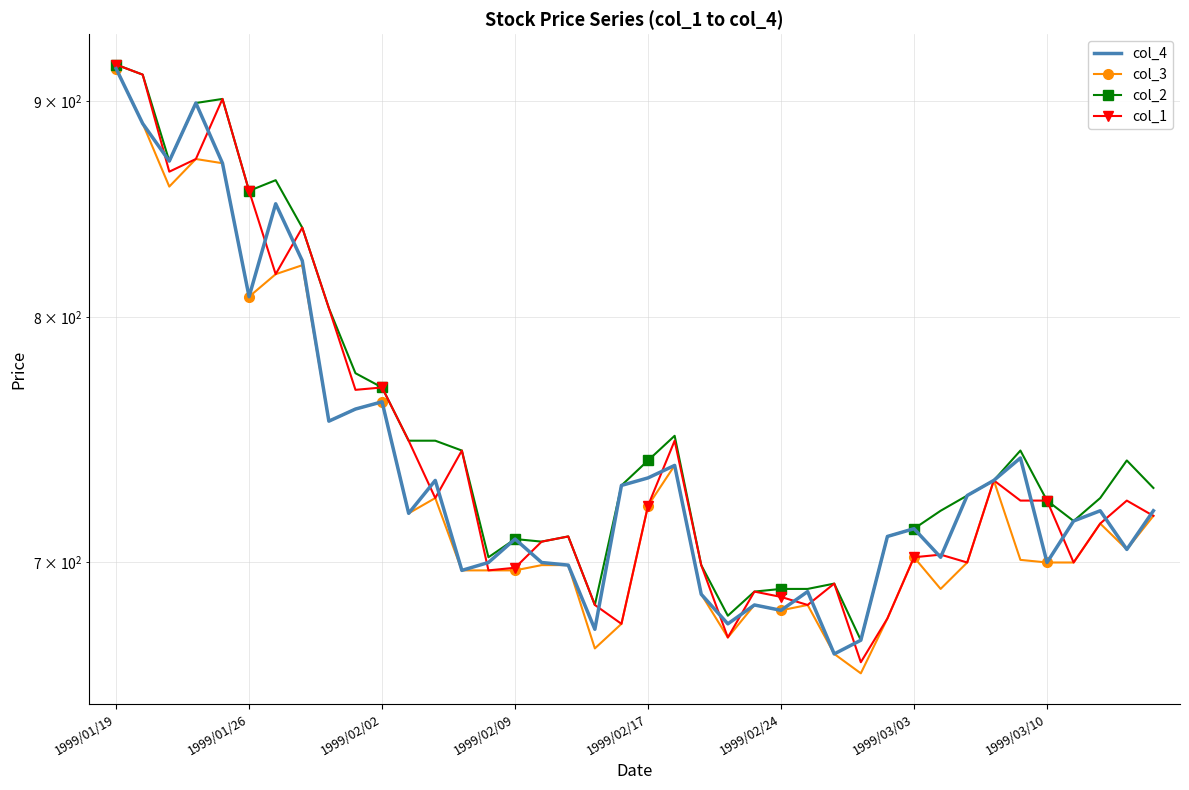

True or false: col_4 has more than 2 interior local peaks.

True